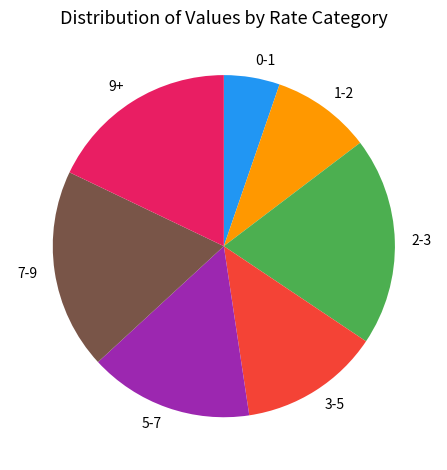

Which has a higher value, 1-2 or 7-9?

7-9